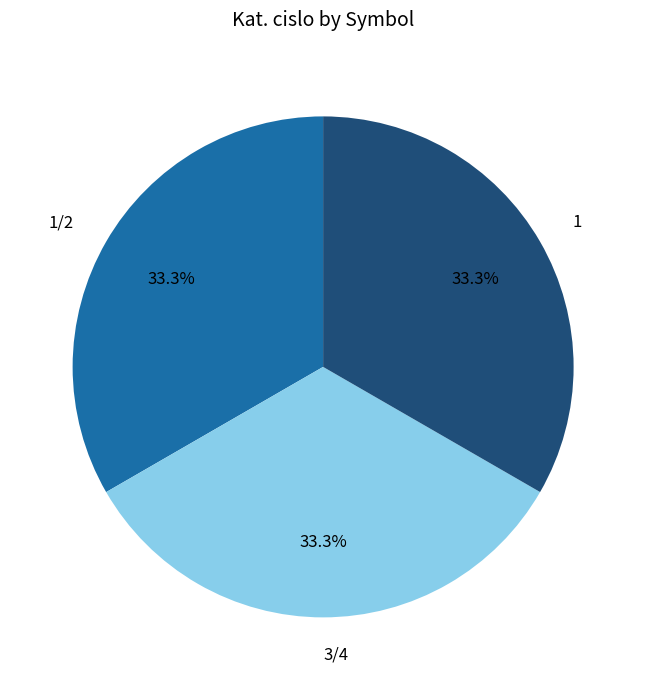

What percentage is the 1 slice, to the nearest percent?

33%